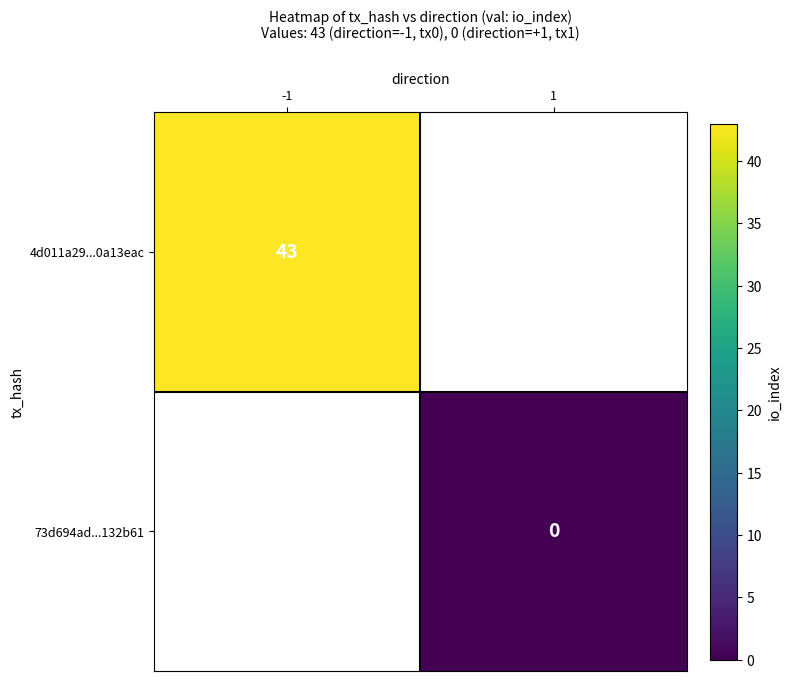

List the series in order of their overall mean, highest first.

4d011a29...0a13eac, 73d694ad...132b61